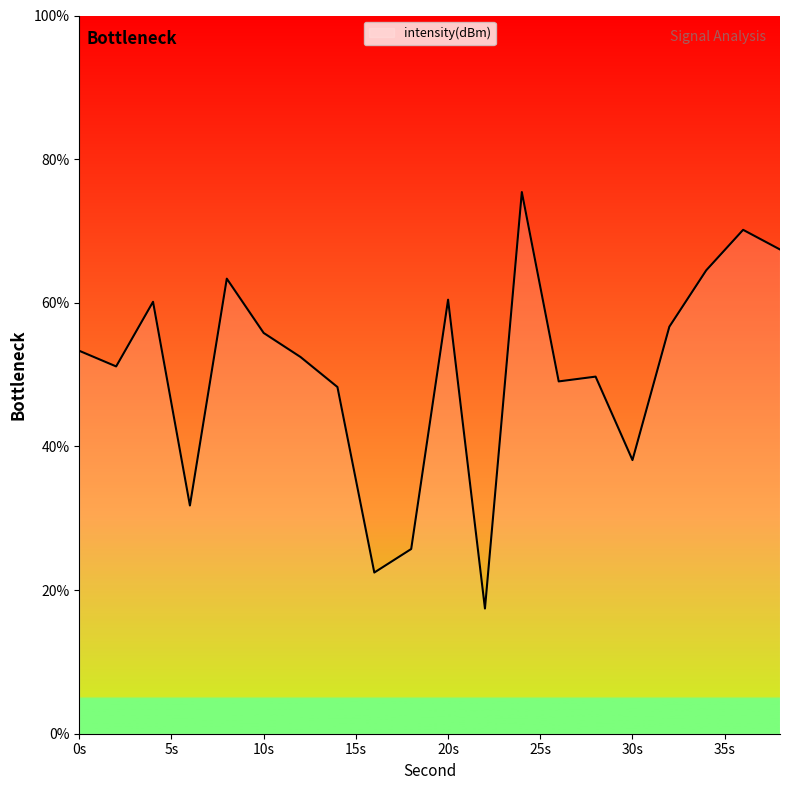

How many lines are shown in the chart?

1